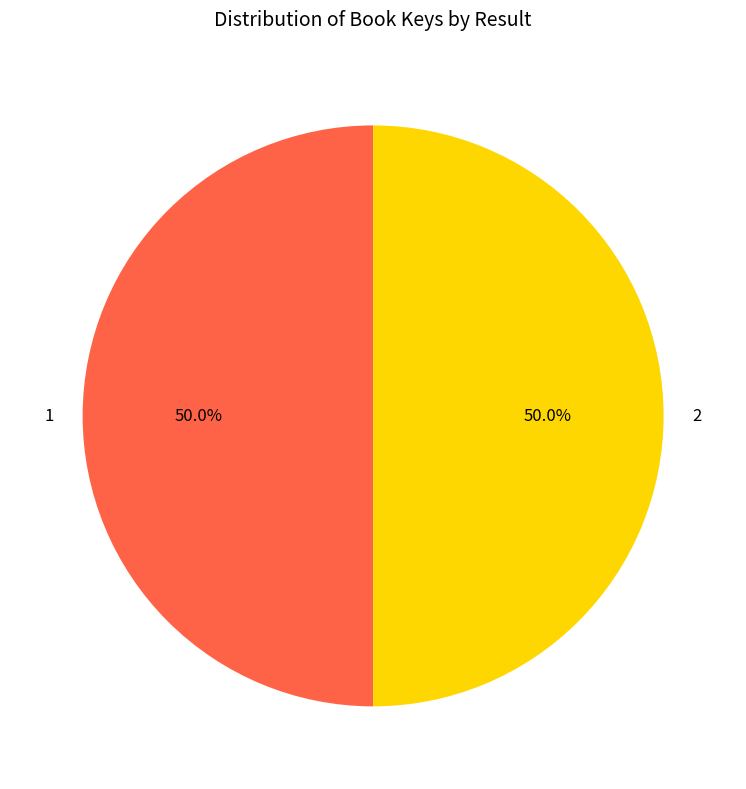

Is it true that 2 is 50% of the pie?

True